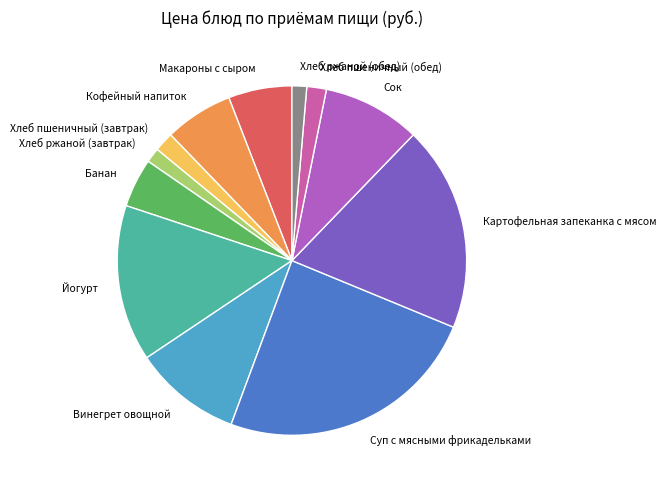

Is it true that Йогурт is 14% of the pie?

True